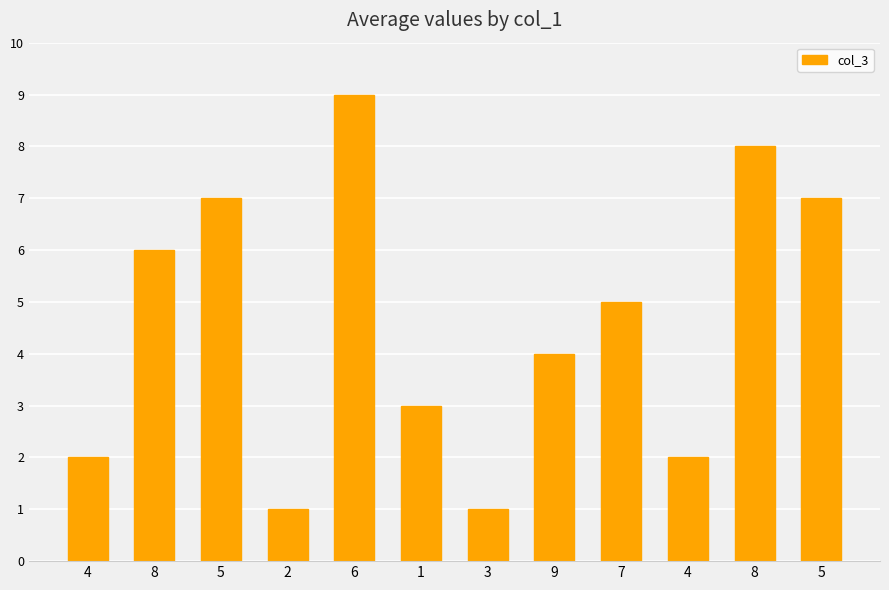

How many bars are there in total?

12